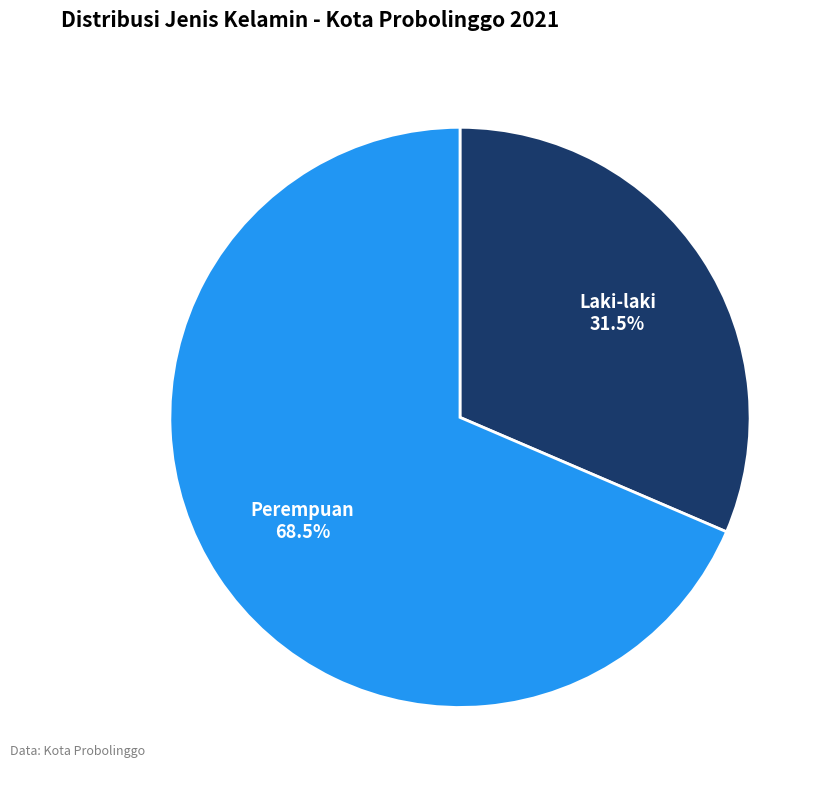

To the nearest percent, what is the difference between the Perempuan and Laki-laki slice percentages?

37%